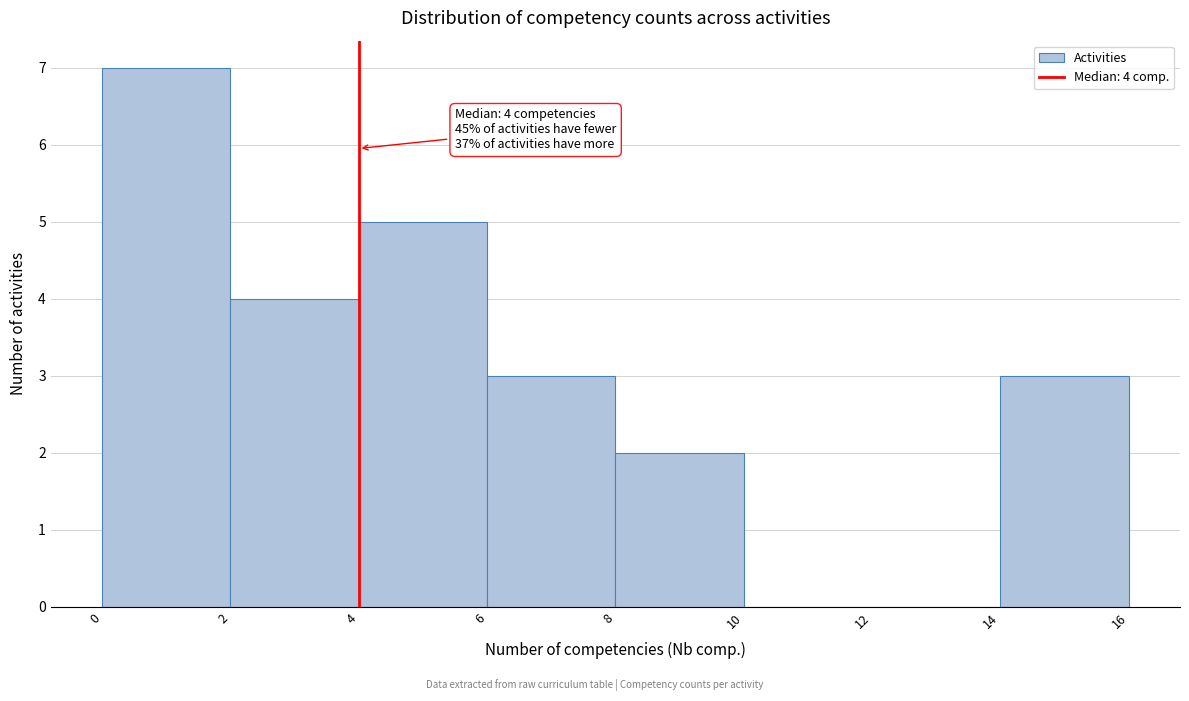

Over which range of the x-axis is the bar tallest?

0 to 2